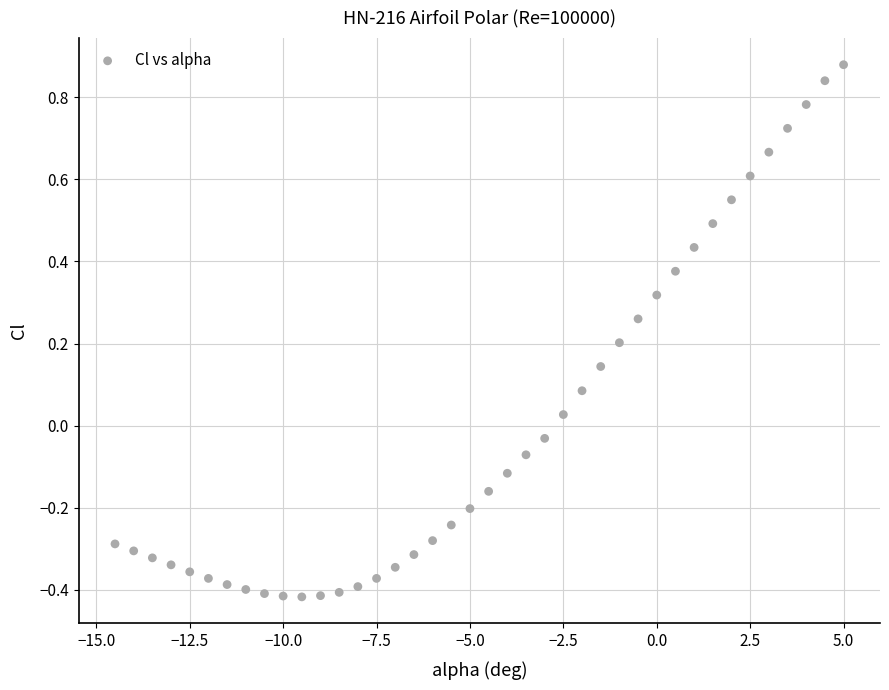

What is the range of X values (max minus min)?

19.5